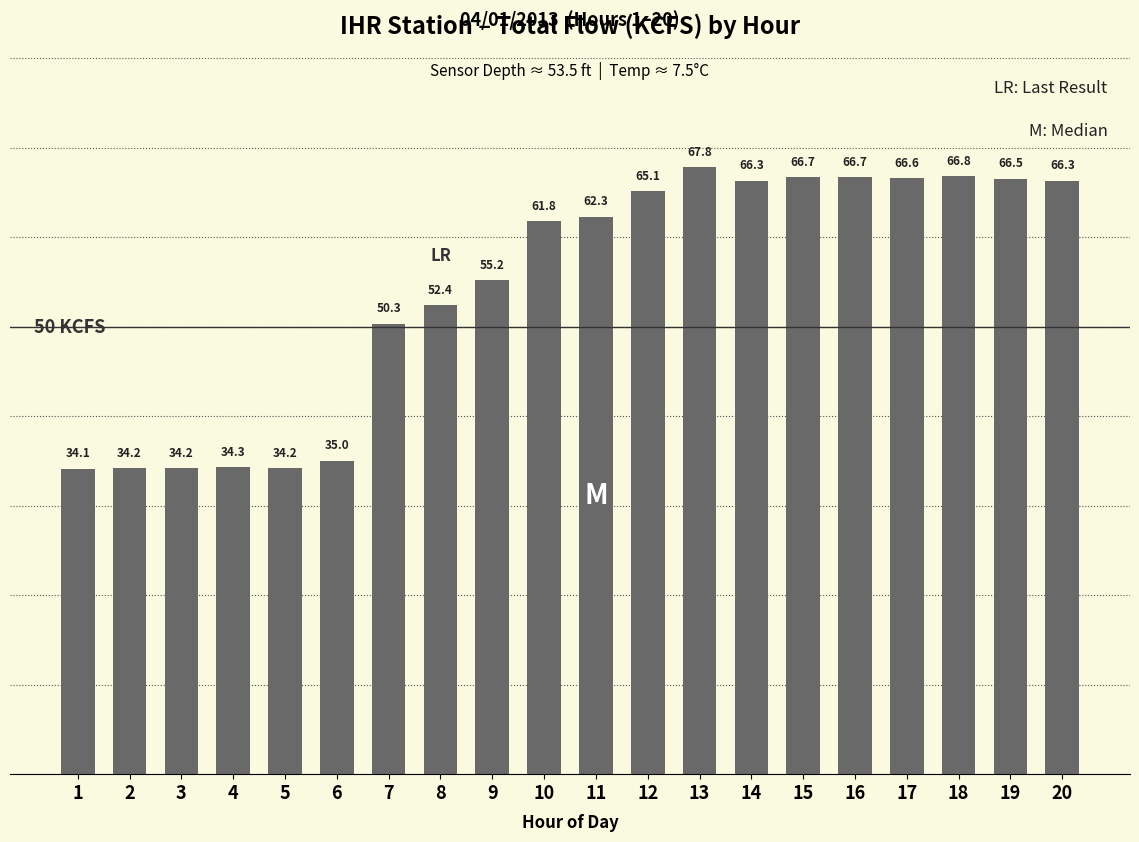

Approximately how many times larger is the value at 7 compared to 4?

1.5